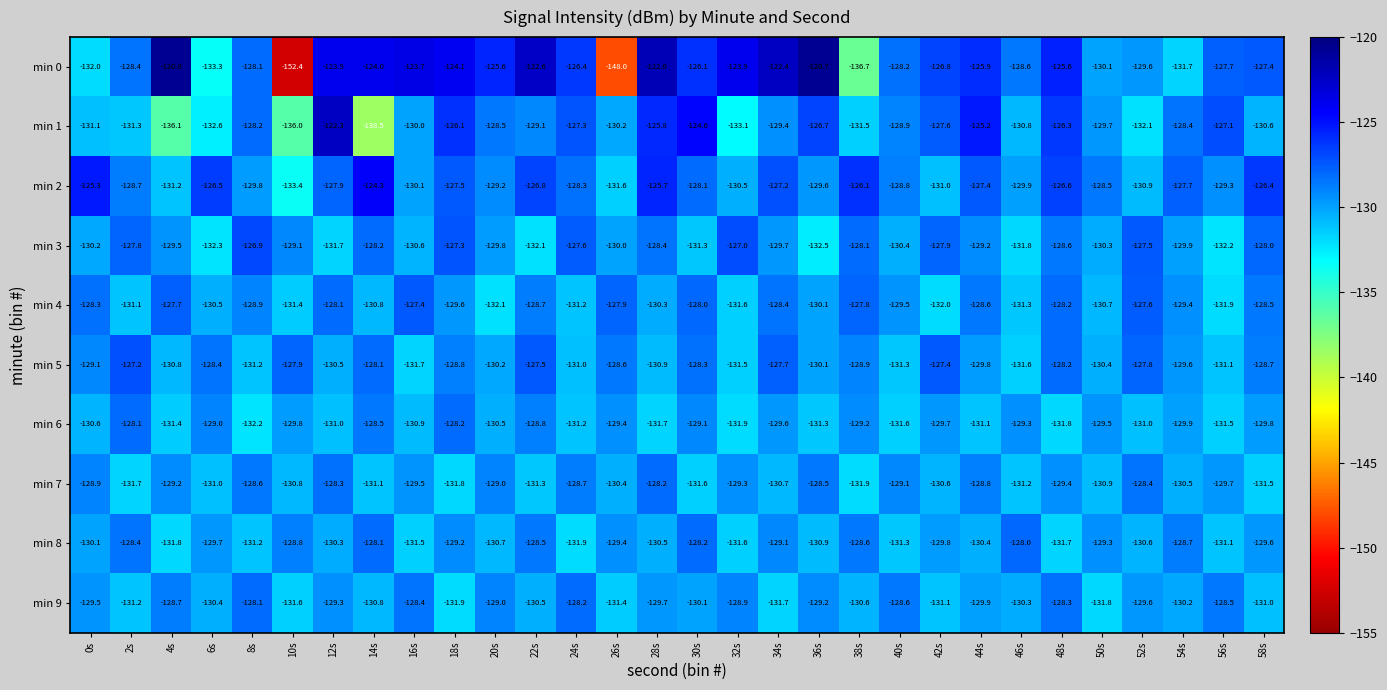

Which series has the widest spread of values?

min 0